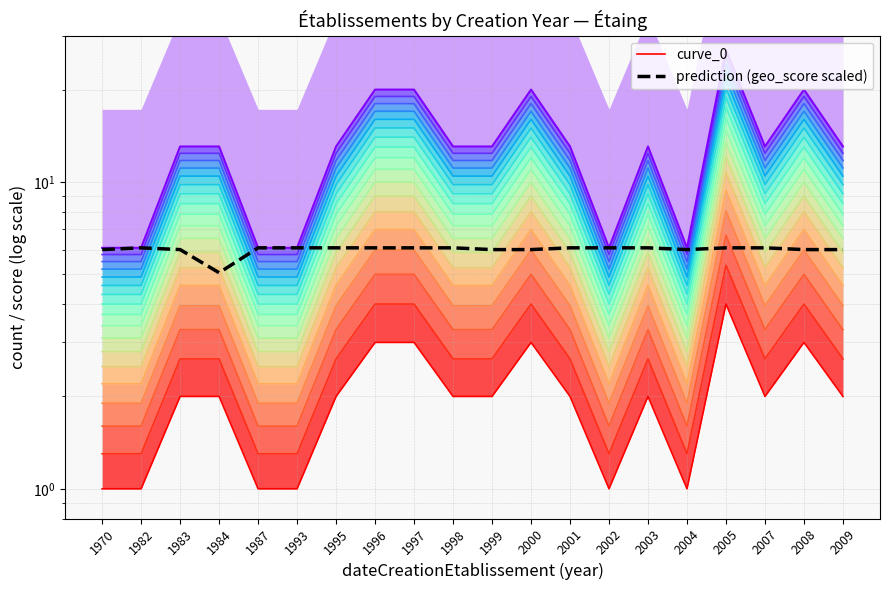

True or false: prediction (geo_score scaled) has a value of 2.0 at 1984.

False